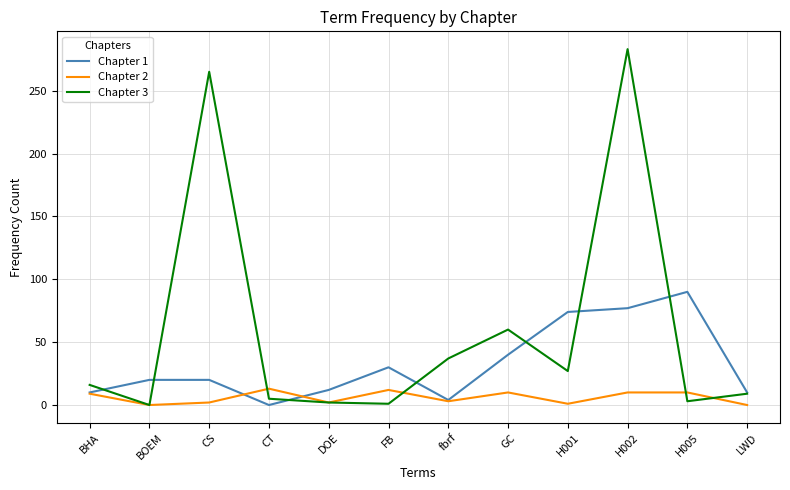

Where is the first local maximum for Chapter 3?

CS